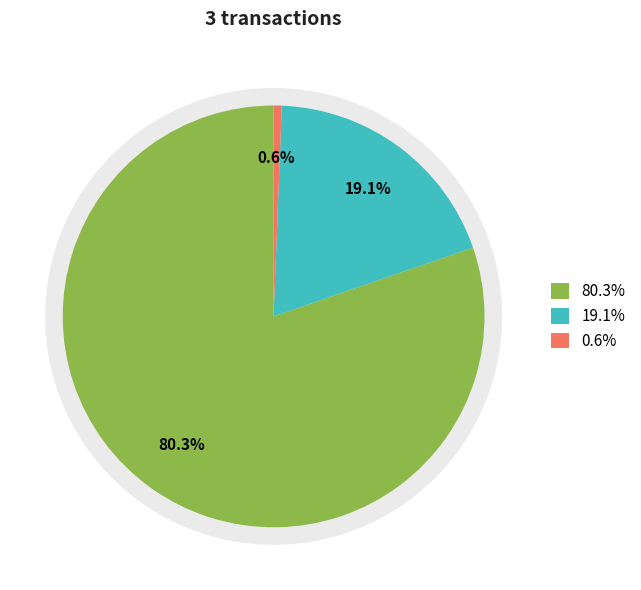

How many segments does this pie chart have?

3